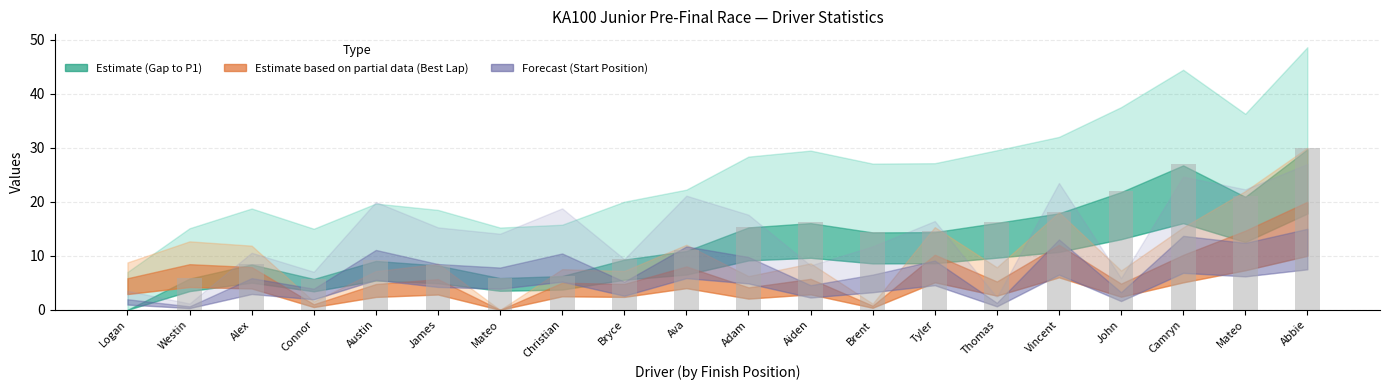

Which label corresponds to the smallest value in the chart?

Logan